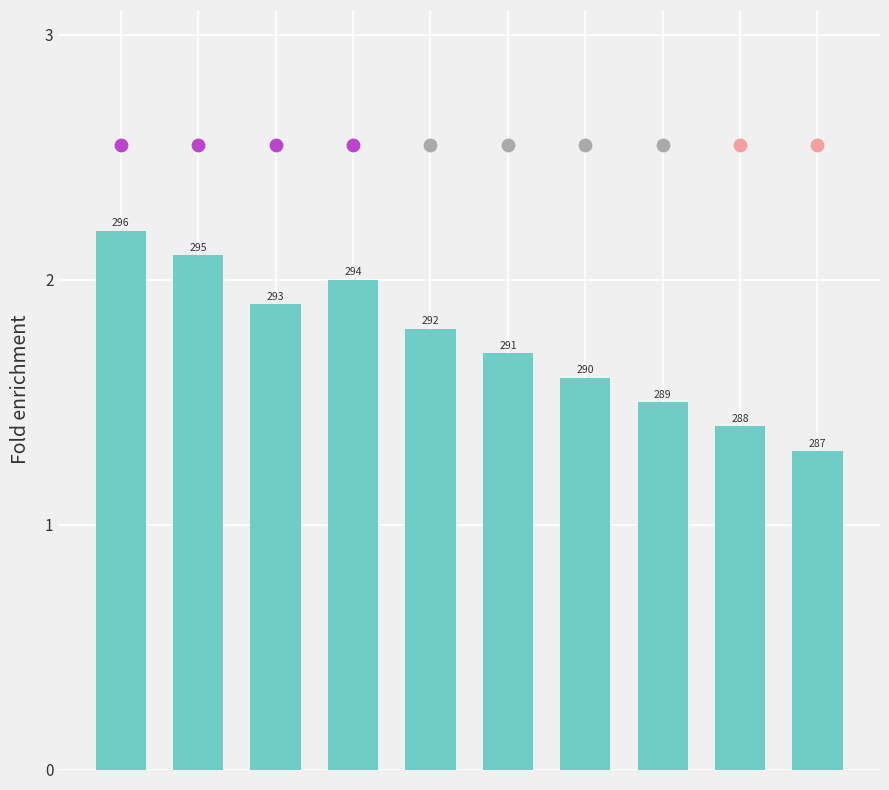

Between 9 and 1, which is larger?

1